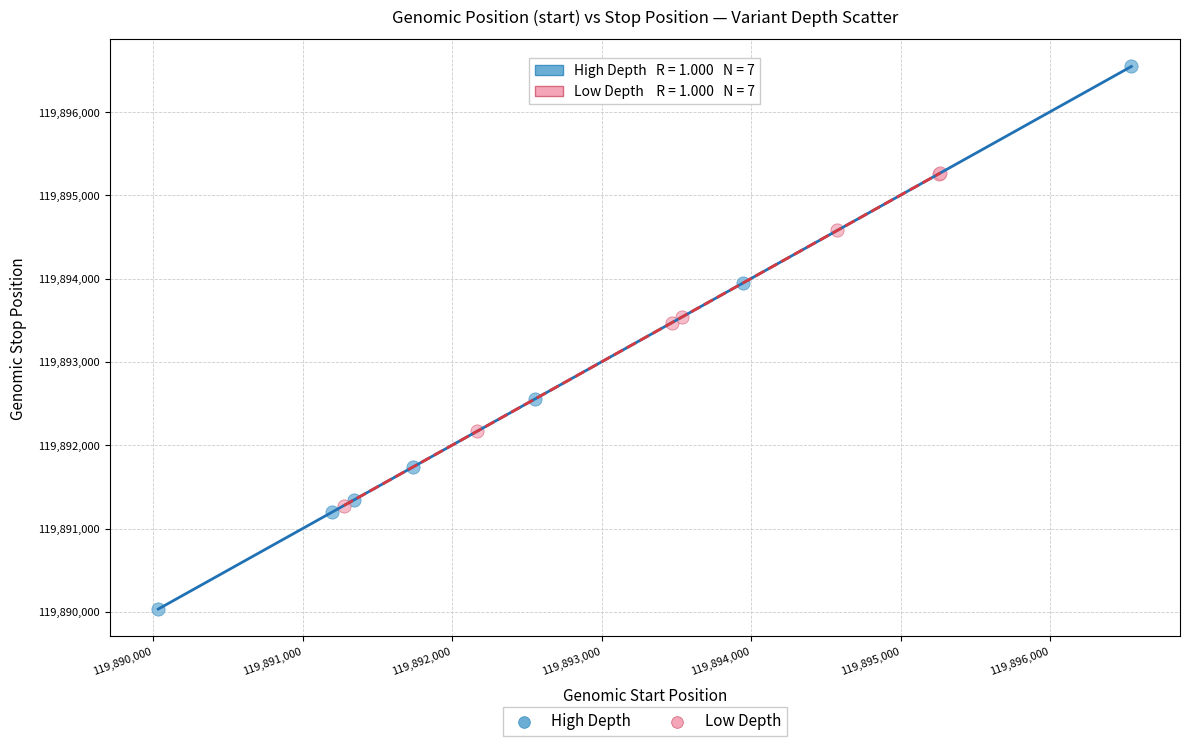

Which series has the largest Y range (max minus min)?

High Depth